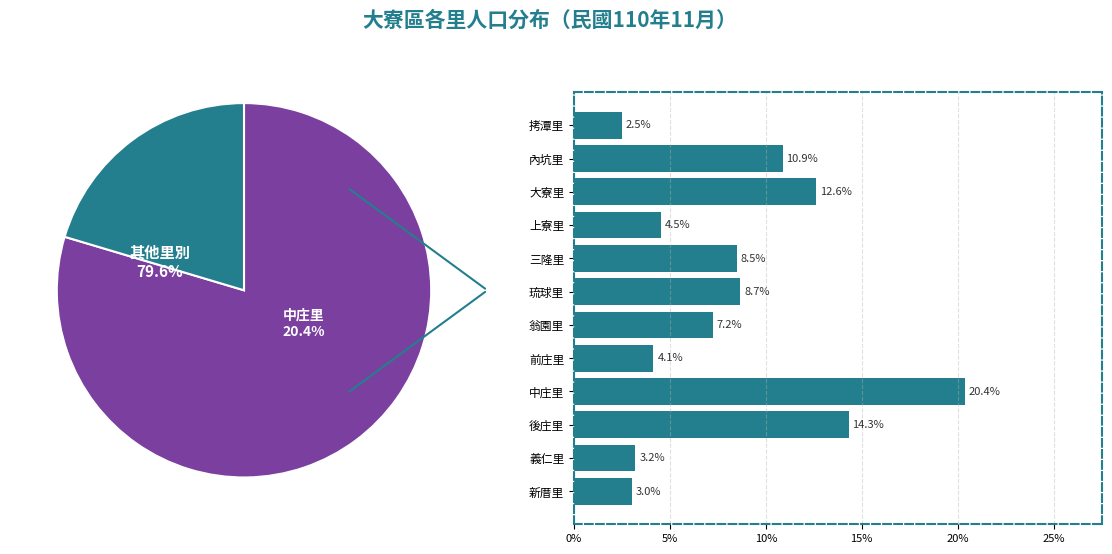

Which slice is the smallest?

拷潭里